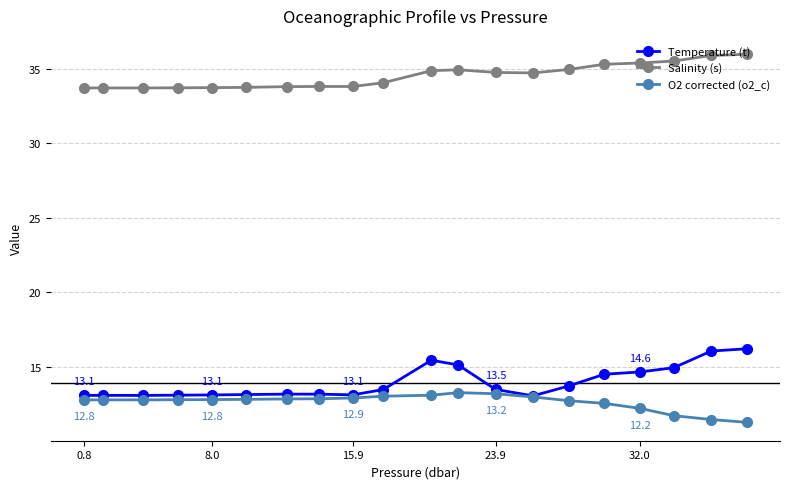

Which series has the largest total across all categories?

Salinity (s)